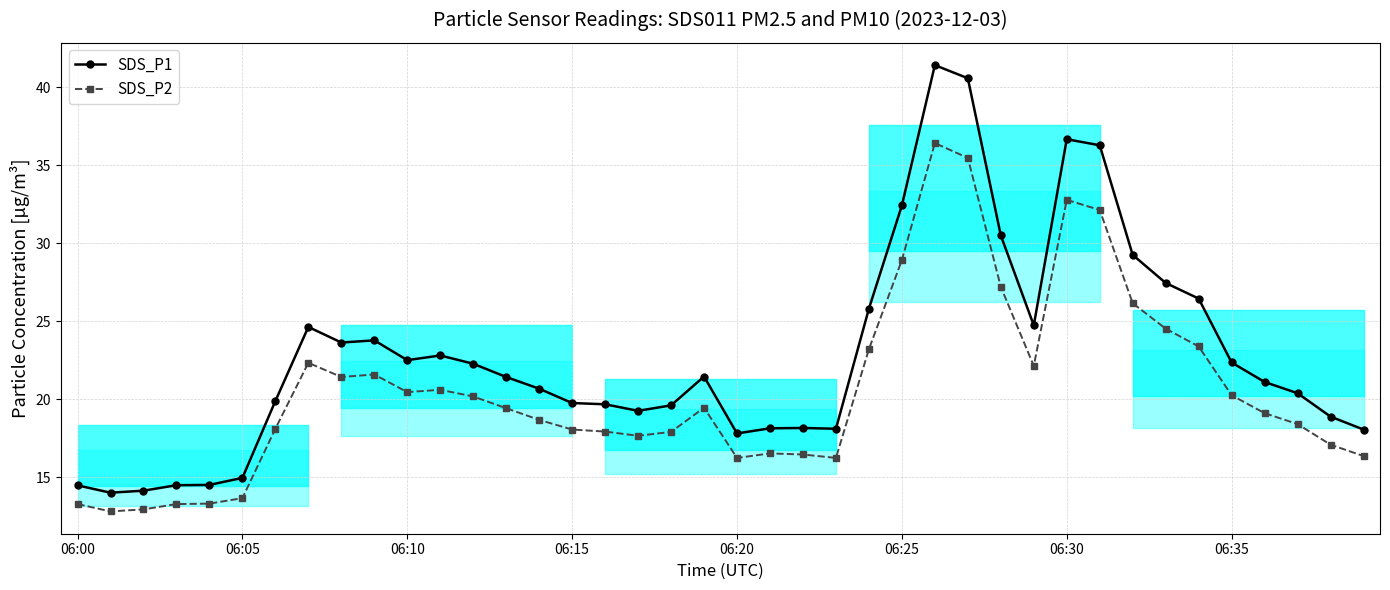

What is the difference between the second highest and second lowest values in the SDS_P2 series?

22.5